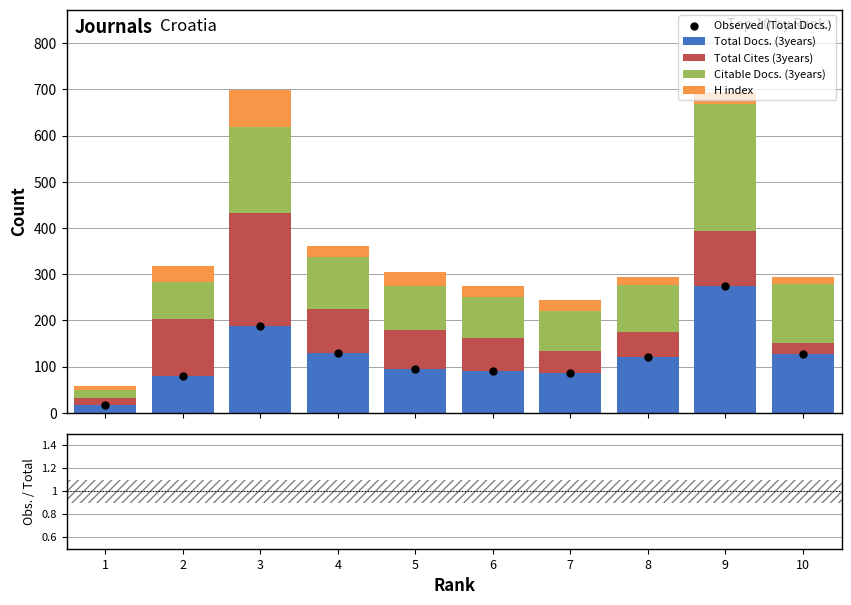

What is the total value across all series at 10?

421.4